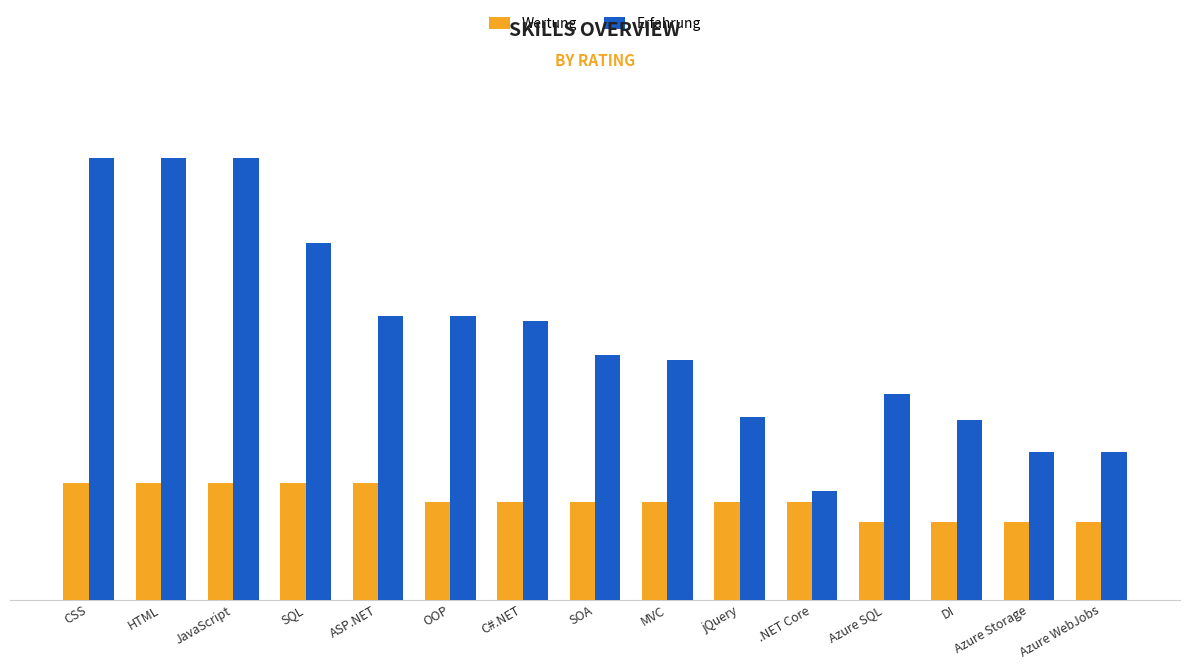

True or false: Wertung has a value of 4.0 at Azure Storage.

True